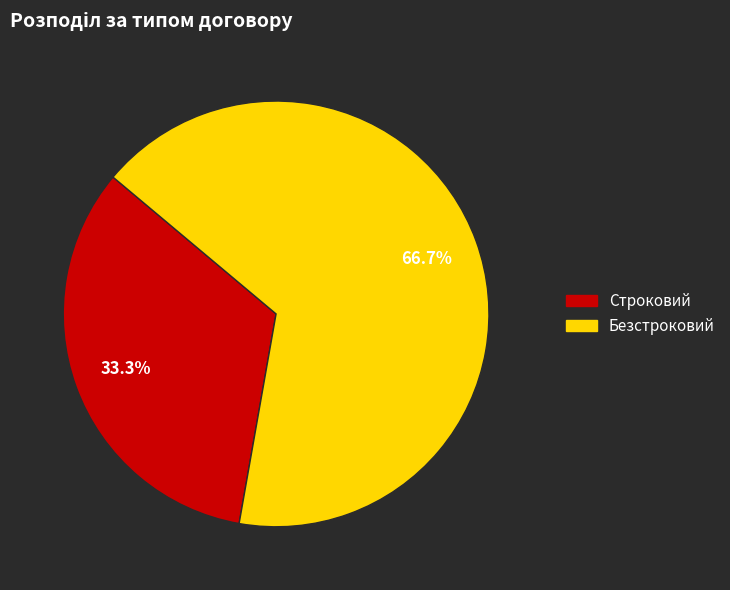

The Строковий slice represents 26% of the pie. True or false?

False